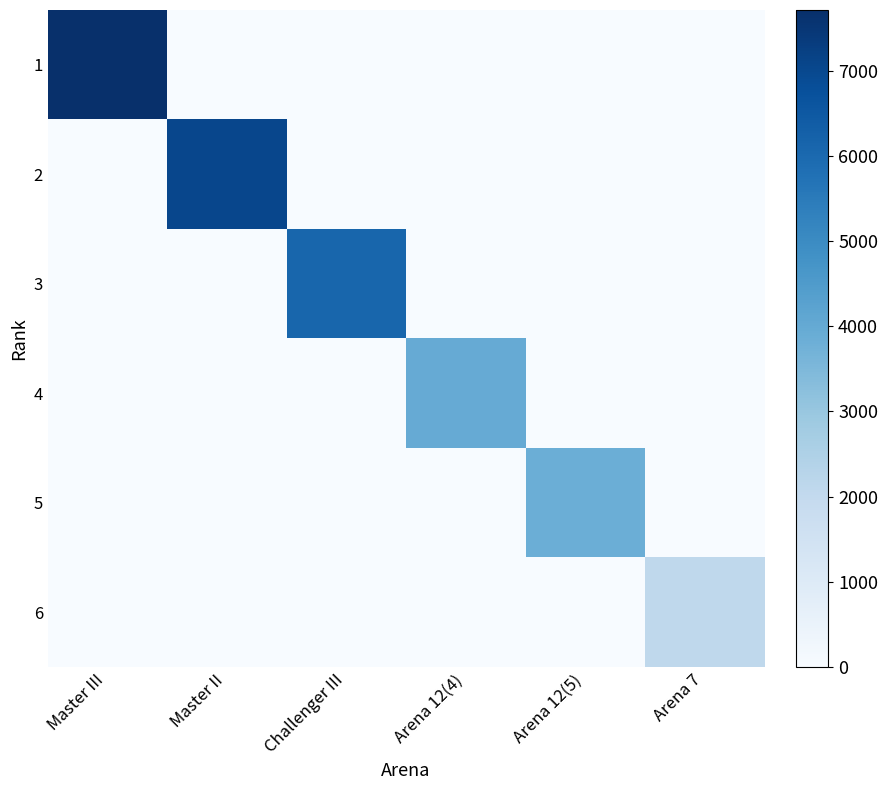

Reading left to right, list all the values displayed in this chart.

1: Master III=7714	Master II=0	Challenger III=0	Arena 12(4)=0	Arena 12(5)=0	Arena 7=0
2: Master III=0	Master II=7044	Challenger III=0	Arena 12(4)=0	Arena 12(5)=0	Arena 7=0
3: Master III=0	Master II=0	Challenger III=6110	Arena 12(4)=0	Arena 12(5)=0	Arena 7=0
4: Master III=0	Master II=0	Challenger III=0	Arena 12(4)=3977	Arena 12(5)=0	Arena 7=0
5: Master III=0	Master II=0	Challenger III=0	Arena 12(4)=0	Arena 12(5)=3838	Arena 7=0
6: Master III=0	Master II=0	Challenger III=0	Arena 12(4)=0	Arena 12(5)=0	Arena 7=2089